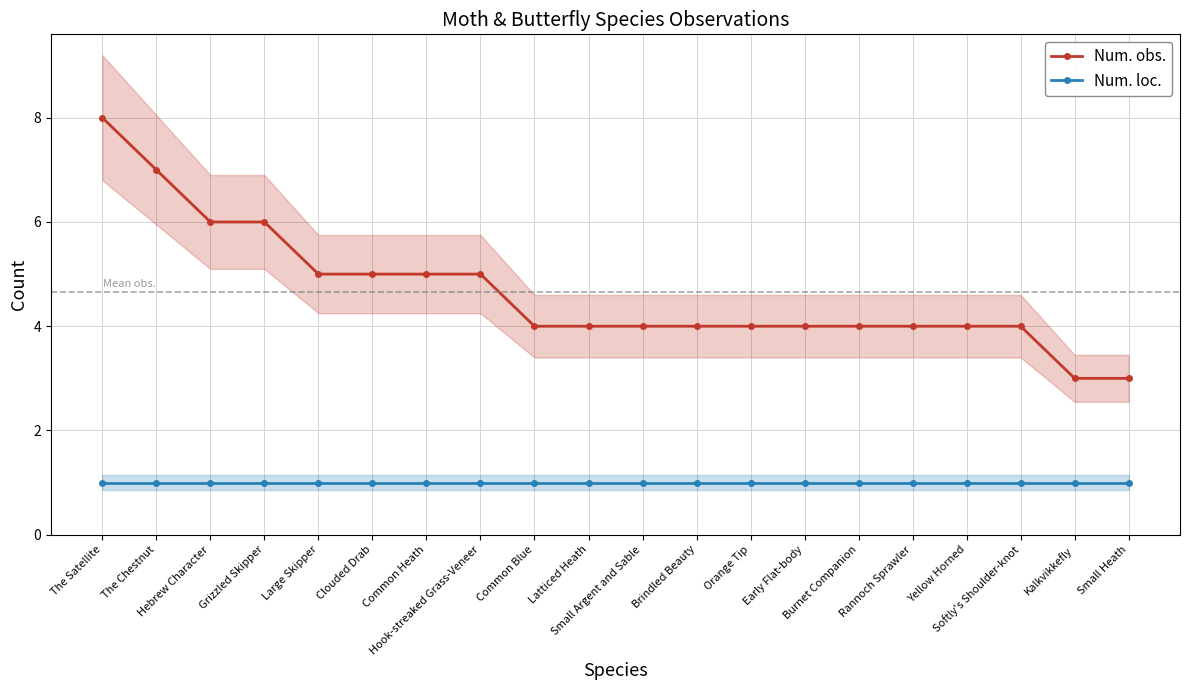

Rank the series at Hebrew Character from lowest to highest value.

Num. loc., Num. obs.